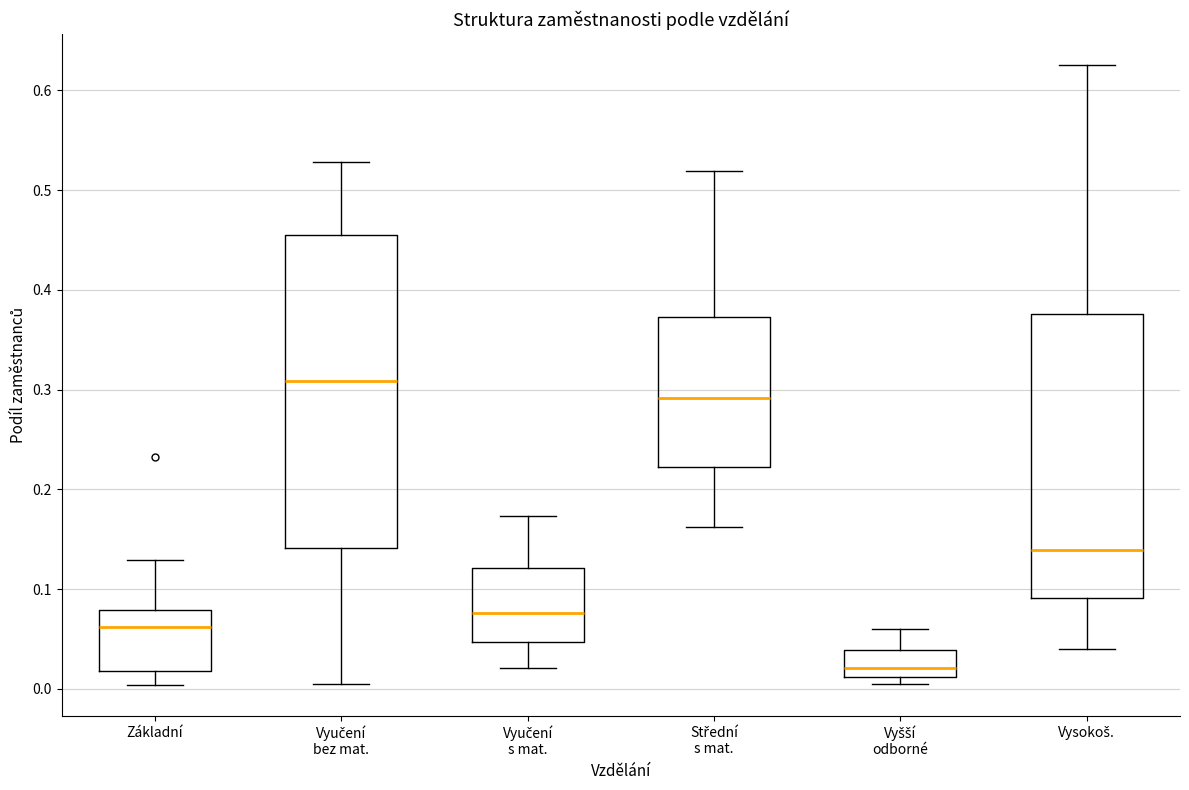

Which box's median line is the lowest?

Vyšší odborné